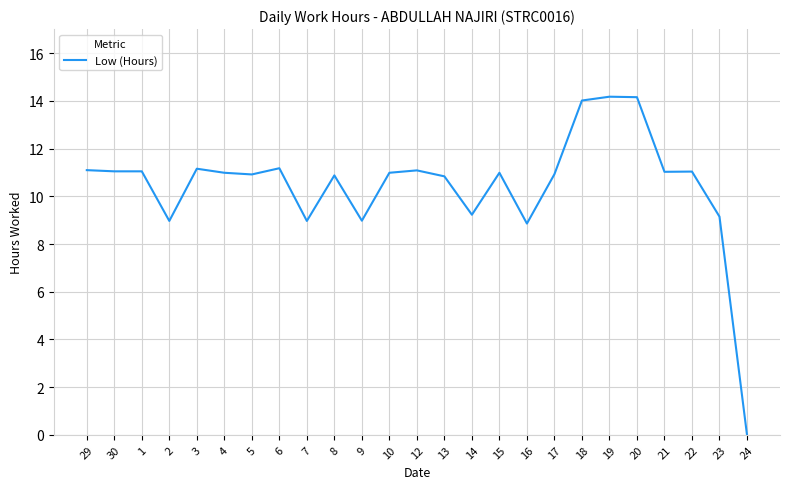

At which label does the data first exceed 10?

29